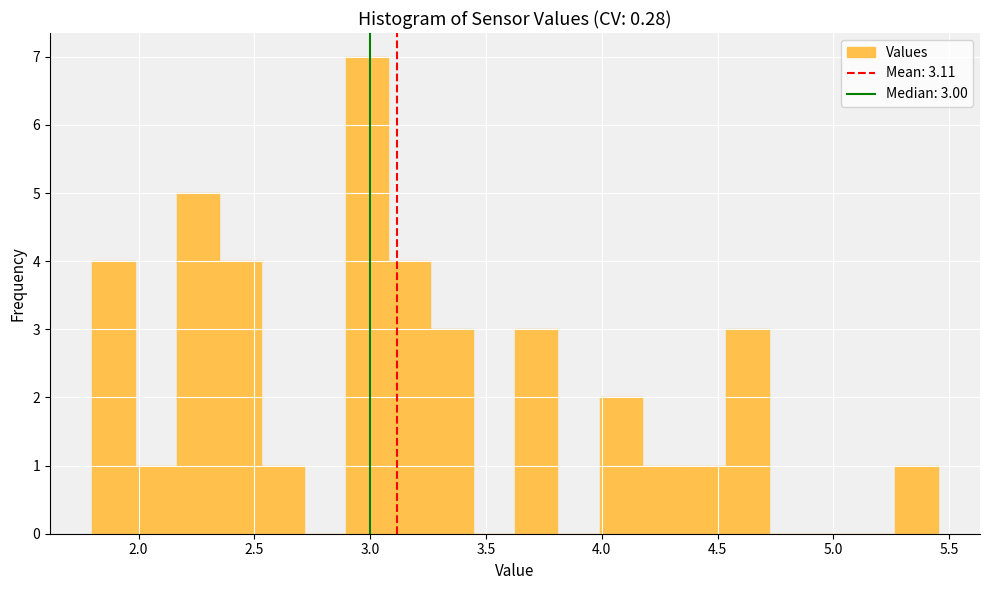

Around what value on the x-axis is the tallest bar? Give the approximate position of its centre, as read against the axis.

3.00